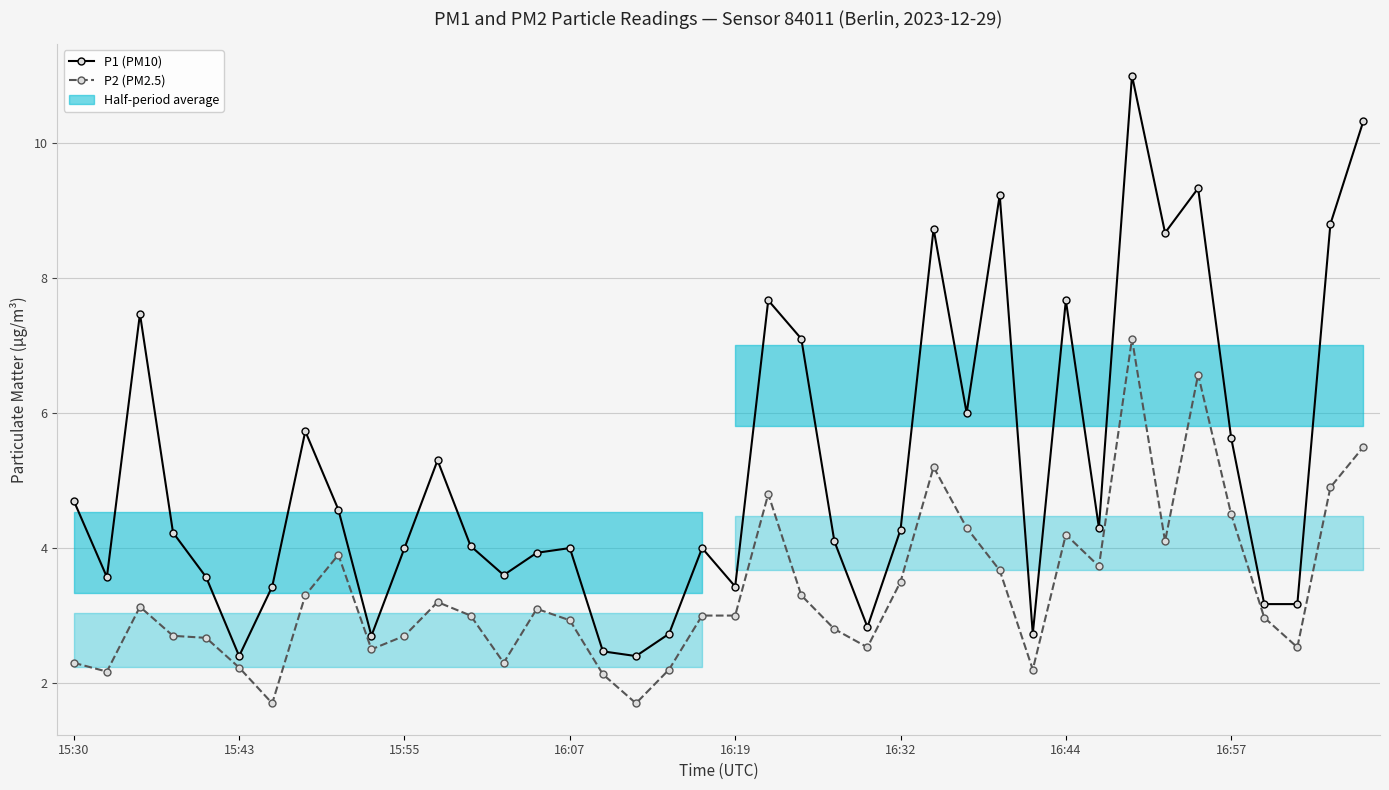

True or false: P2 (PM2.5) and P1 (PM10) intersect in this chart.

False